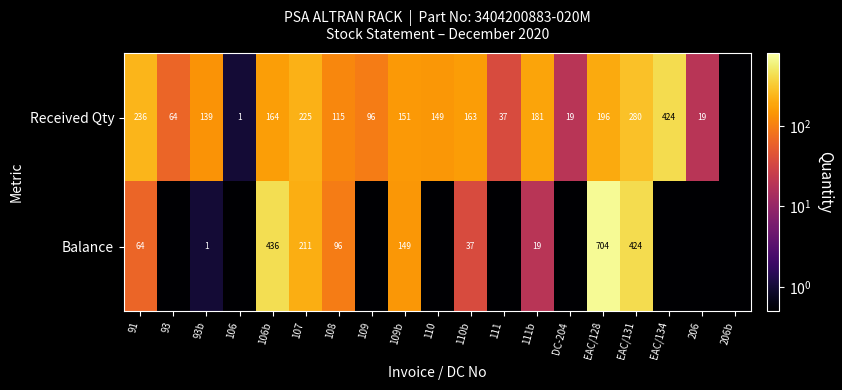

What is the difference between the highest and lowest values at 111b?

162.0